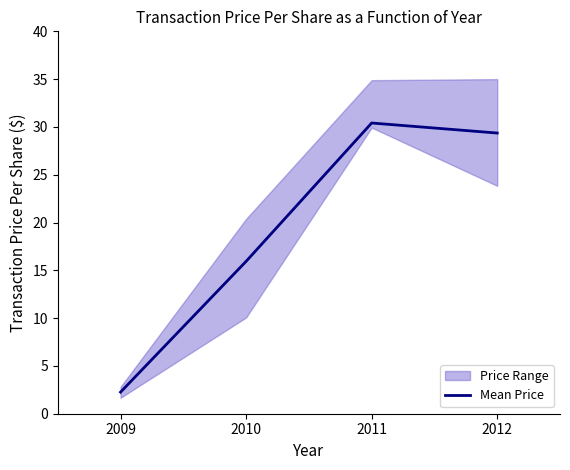

List the labels in order of value, smallest first.

2009, 2010, 2012, 2011